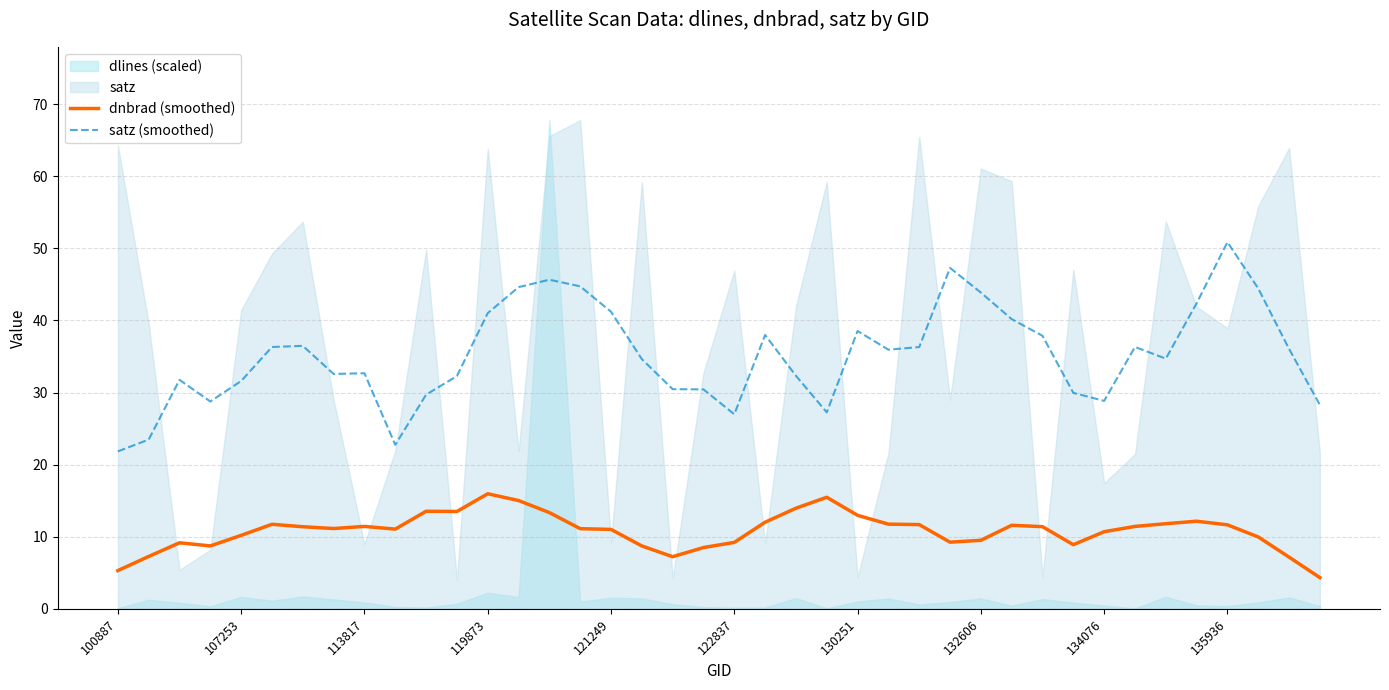

Reading left to right, list all the values displayed in this chart.

dnbrad (smoothed): 5.3	7.3	9.2	8.7	10.2	11.7	11.4	11.1	11.4	11.1	13.5	13.5	16.0	15.0	13.4	11.1	11.0	8.7	7.2	8.5	9.2	12.0	14.0	15.5	13.0	11.7	11.7	9.2	9.5	11.6	11.4	8.9	10.7	11.4	11.8	12.2	11.7	10.0	7.2	4.3
satz (smoothed): 21.8	23.5	31.8	28.8	31.6	36.3	36.5	32.6	32.7	22.7	29.7	32.3	41.0	44.6	45.7	44.7	41.2	34.6	30.5	30.4	27.0	38.0	32.3	27.3	38.5	35.9	36.3	47.3	43.9	40.2	37.9	30.0	28.8	36.3	34.7	42.4	50.9	44.4	36.1	28.3